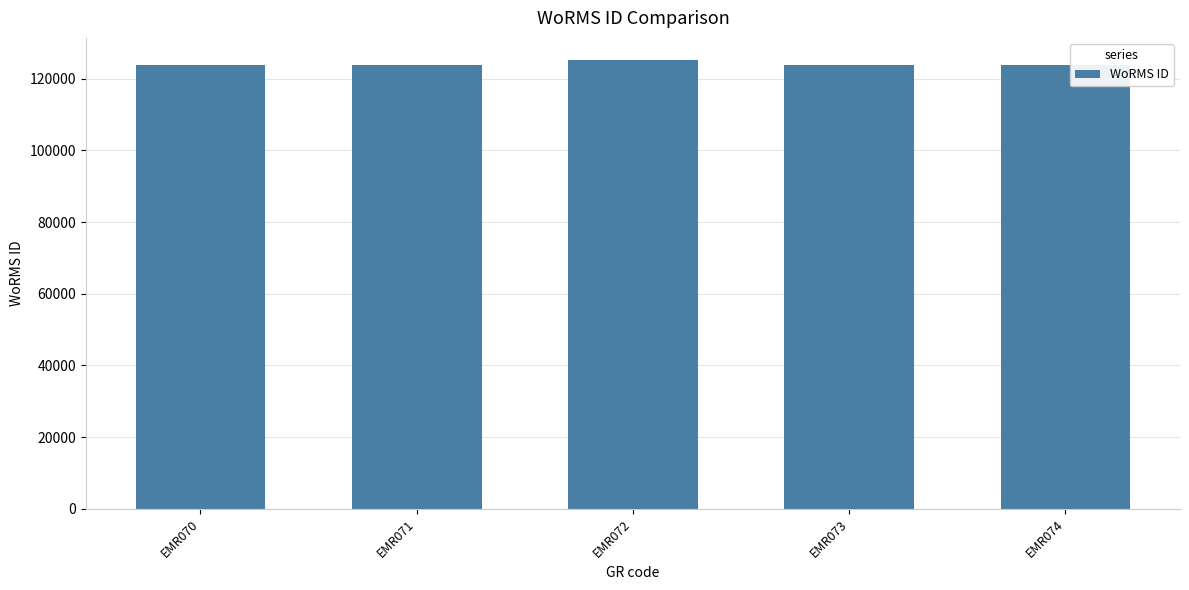

Is it true that the value at EMR070 is 123776?

True